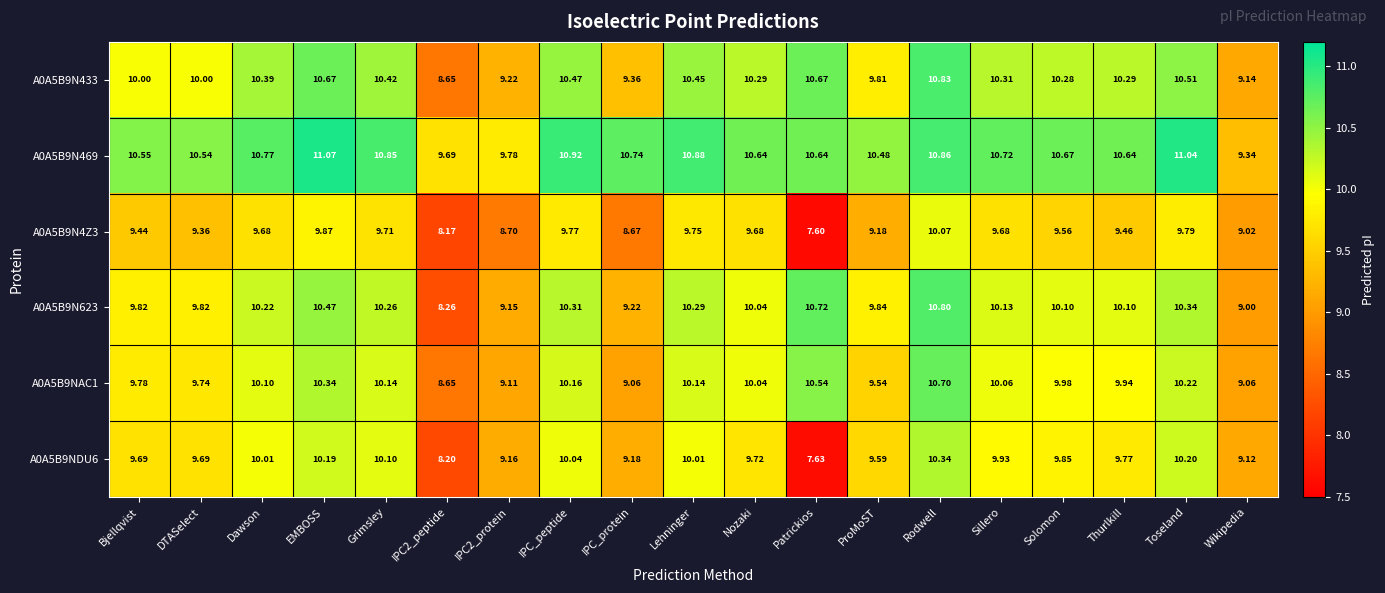

What is the minimum value shown in the chart?

7.6